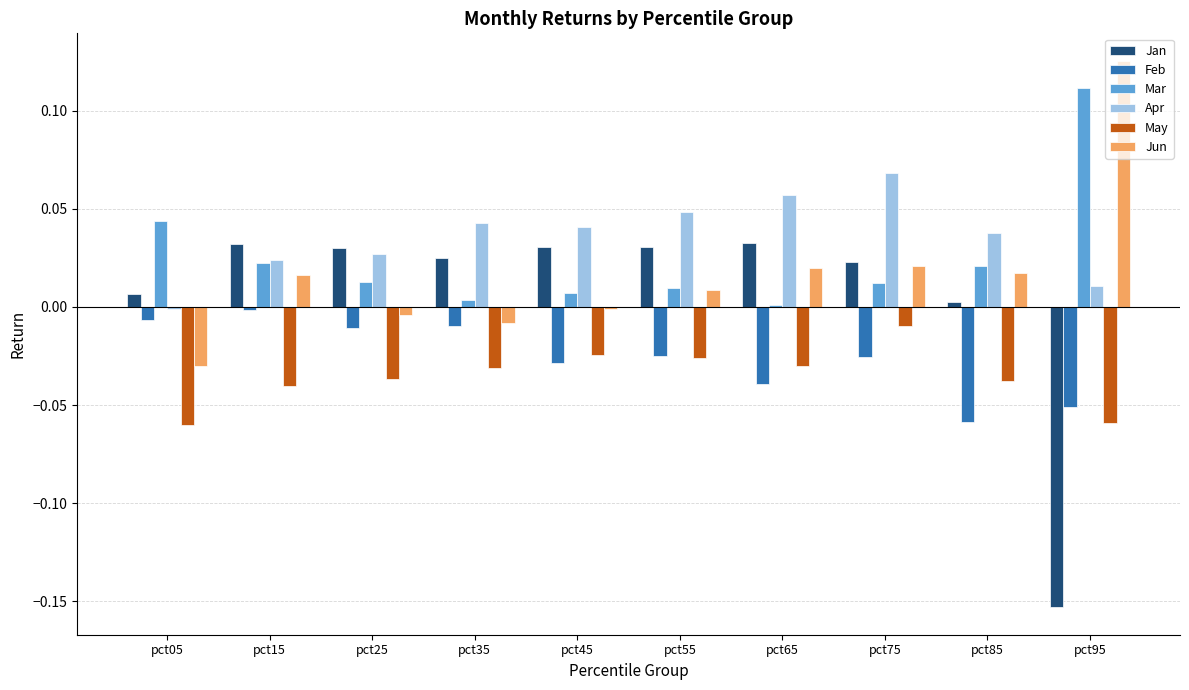

At how many categories does at least one series exceed 0?

10